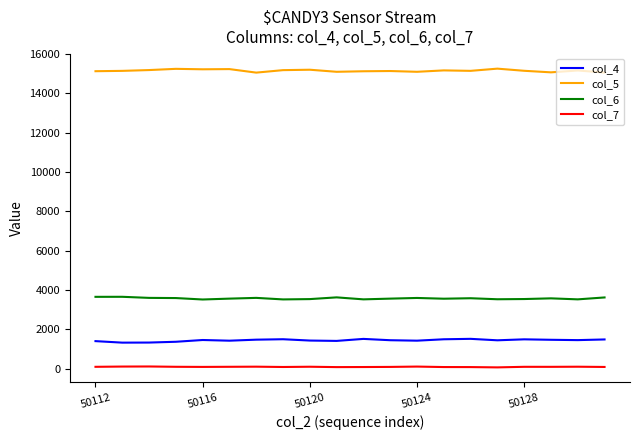

What are all the series names shown in the legend?

col_4, col_5, col_6, col_7